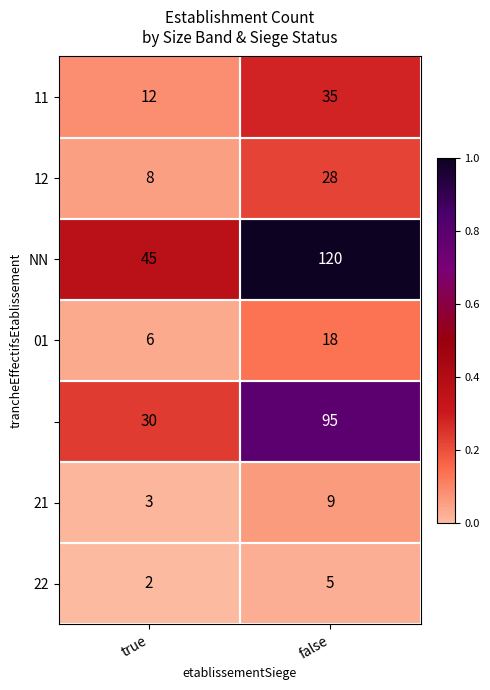

Which category has the highest value across all series?

false